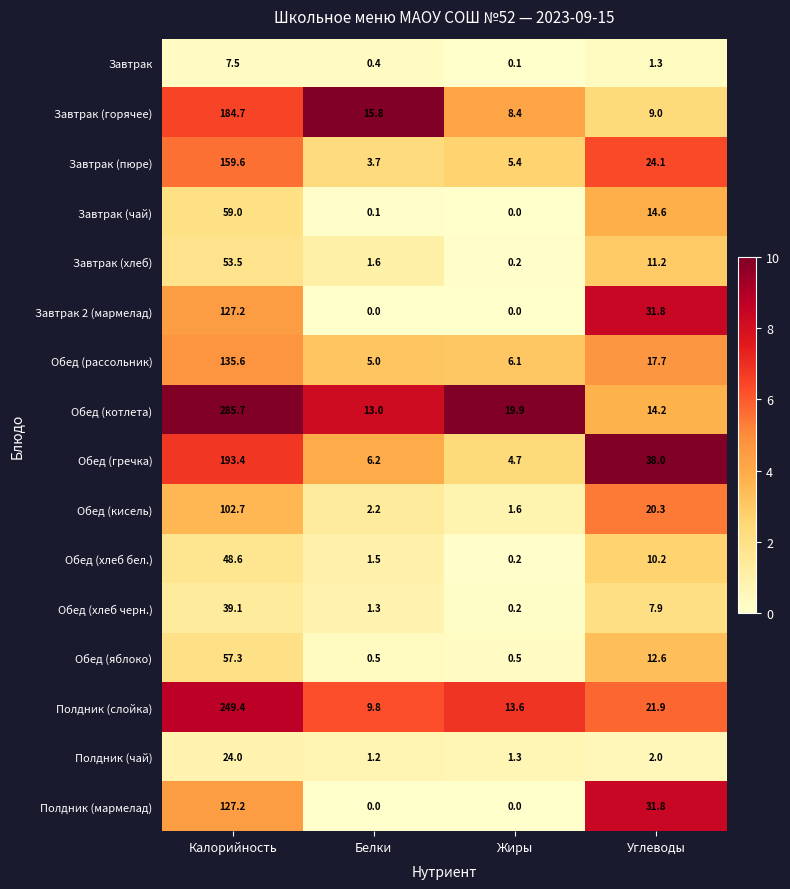

What is the total value across all series at Углеводы?

268.6